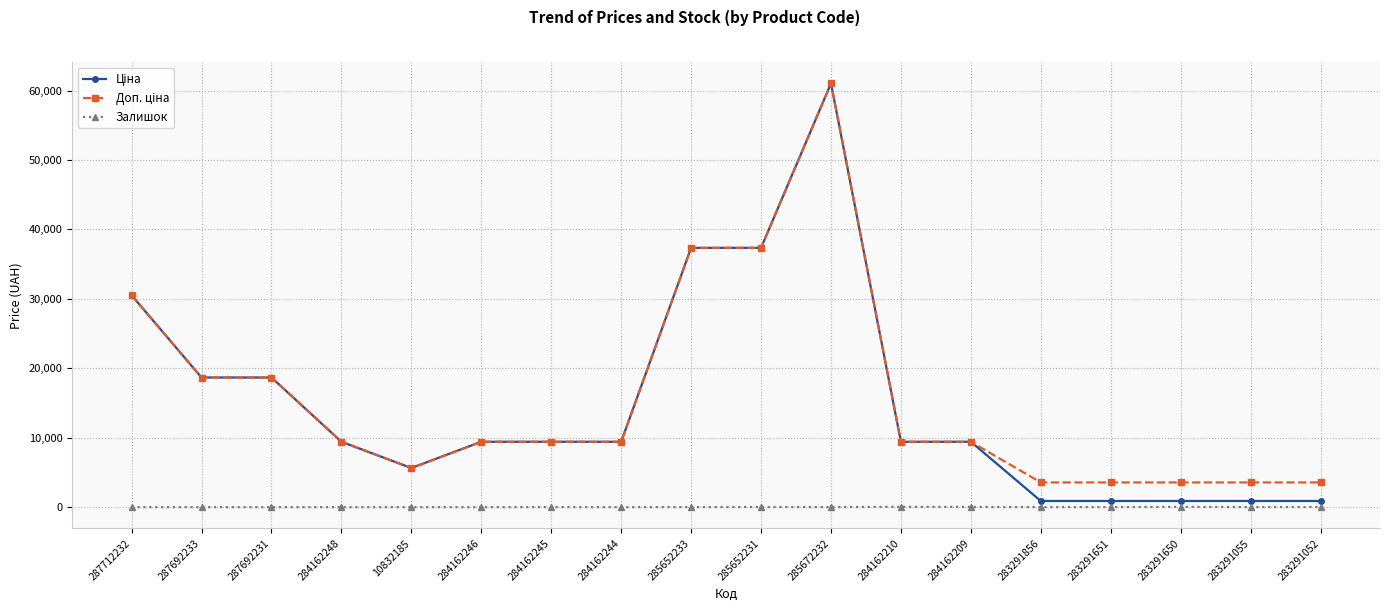

The value of Залишок at 284162246 is 0.0. True or false?

True